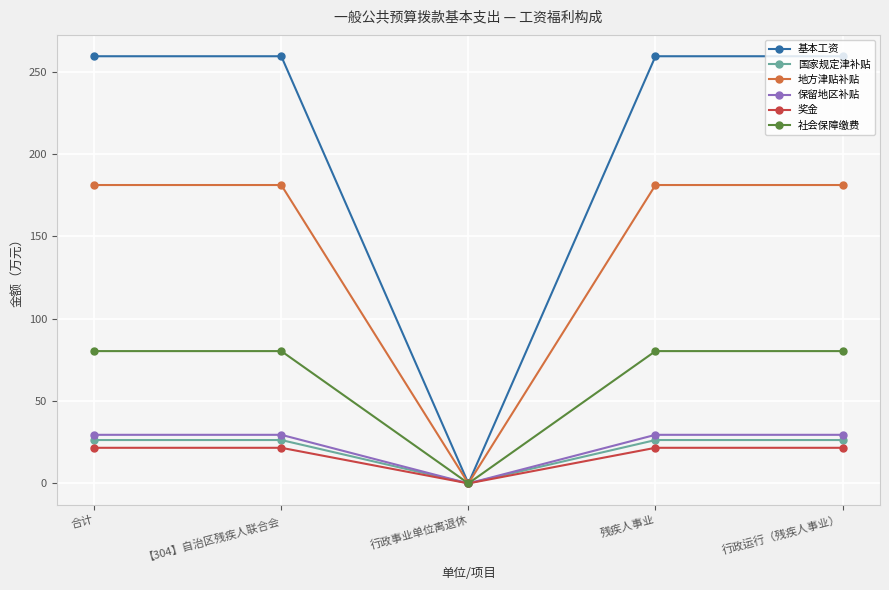

Reading left to right, transcribe all the data shown in this chart.

基本工资: 合计=259.4	【304】自治区残疾人联合会=259.4	行政事业单位离退休=0.0	残疾人事业=259.4	行政运行（残疾人事业）=259.4
国家规定津补贴: 合计=26.3	【304】自治区残疾人联合会=26.3	行政事业单位离退休=0.0	残疾人事业=26.3	行政运行（残疾人事业）=26.3
地方津贴补贴: 合计=181.2	【304】自治区残疾人联合会=181.2	行政事业单位离退休=0.0	残疾人事业=181.2	行政运行（残疾人事业）=181.2
保留地区补贴: 合计=29.5	【304】自治区残疾人联合会=29.5	行政事业单位离退休=0.0	残疾人事业=29.5	行政运行（残疾人事业）=29.5
奖金: 合计=21.6	【304】自治区残疾人联合会=21.6	行政事业单位离退休=0.0	残疾人事业=21.6	行政运行（残疾人事业）=21.6
社会保障缴费: 合计=80.3	【304】自治区残疾人联合会=80.3	行政事业单位离退休=0.0	残疾人事业=80.3	行政运行（残疾人事业）=80.3